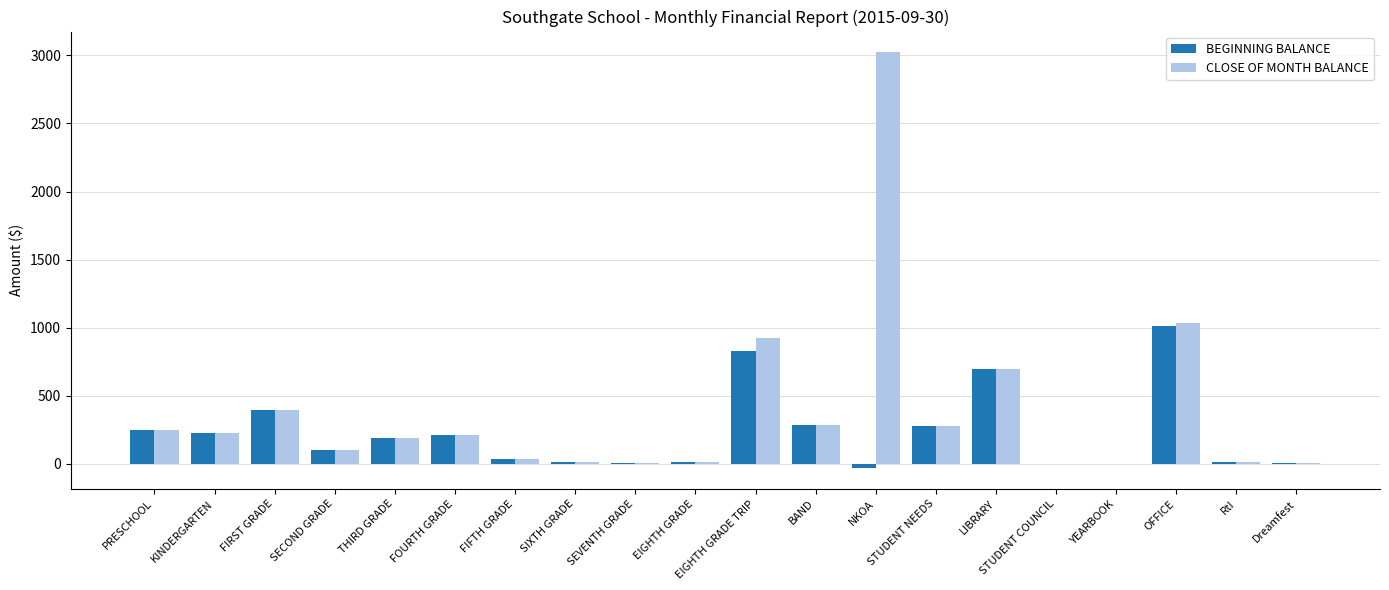

How many categories are shown in the chart?

20